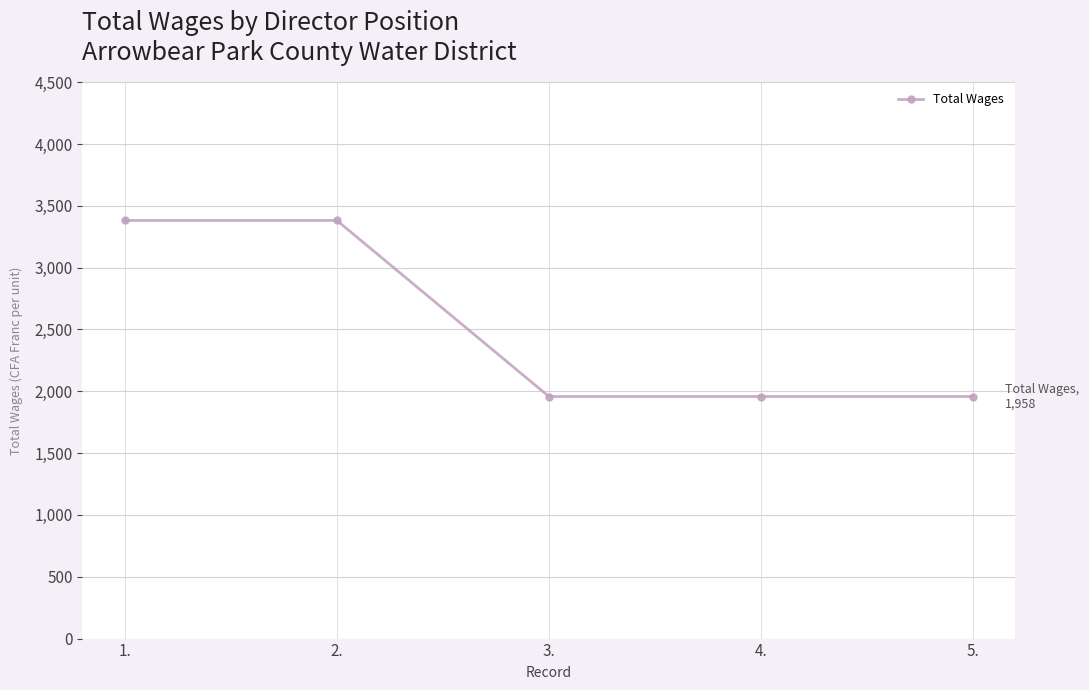

Between 1. and 5., which is larger?

1.